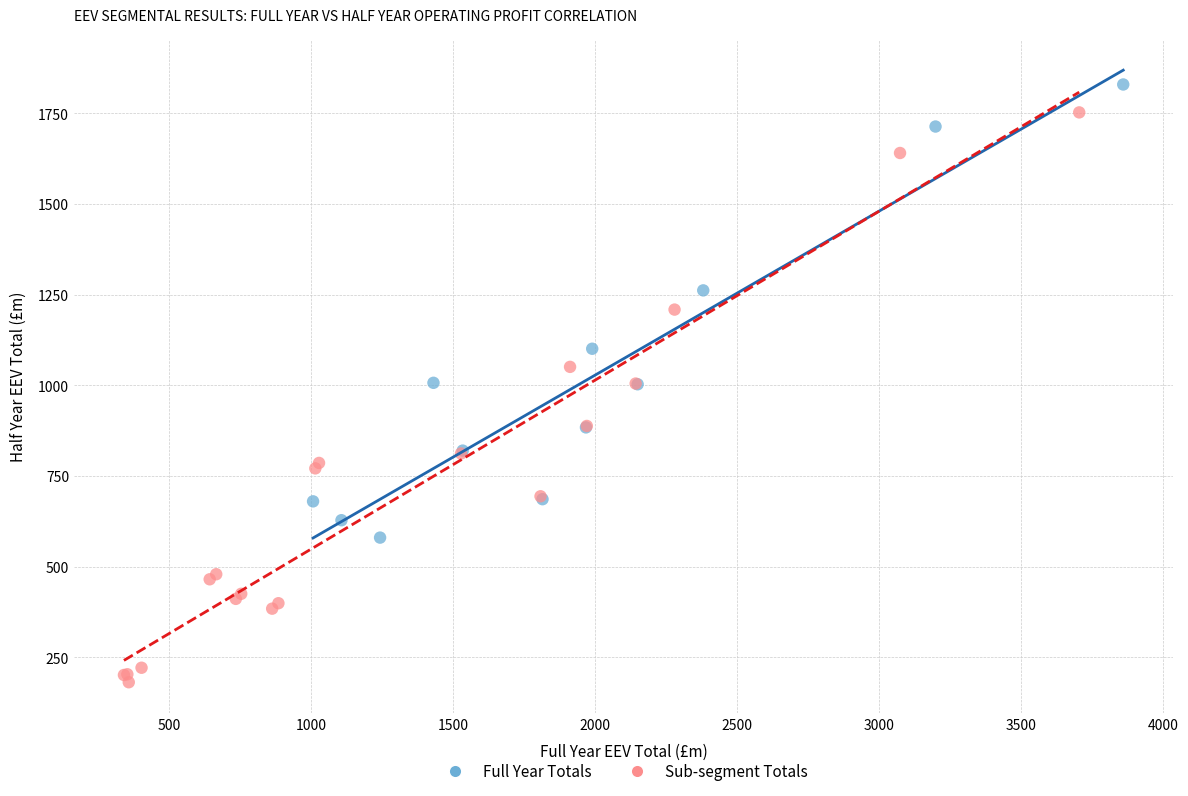

Which series reaches the maximum Y coordinate?

Full Year Totals